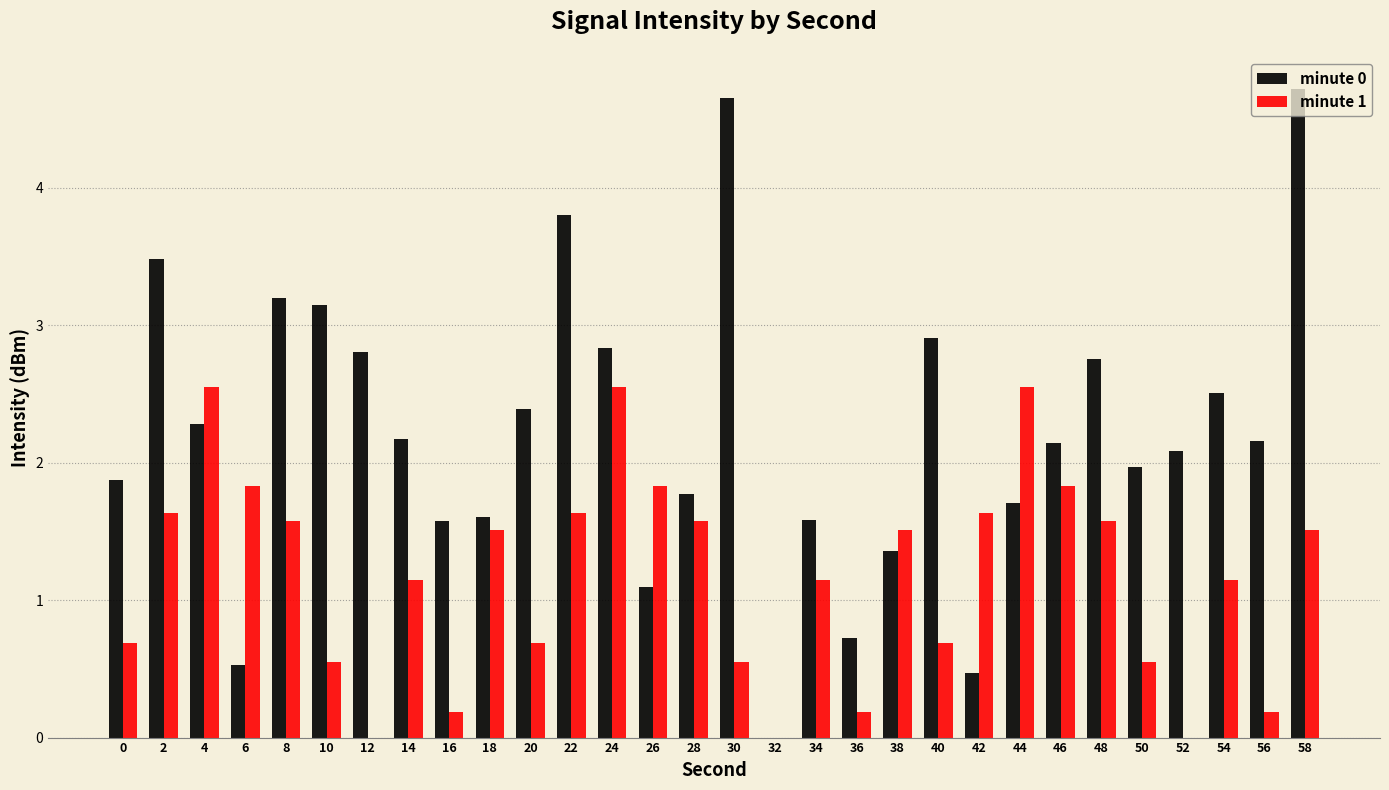

At which label does minute 0 first exceed 2?

2